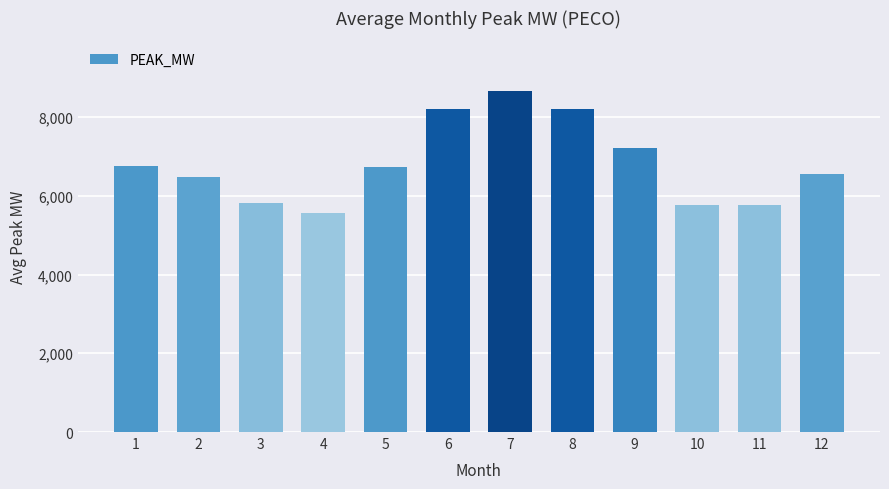

The value at 8 is 8194.2. True or false?

True